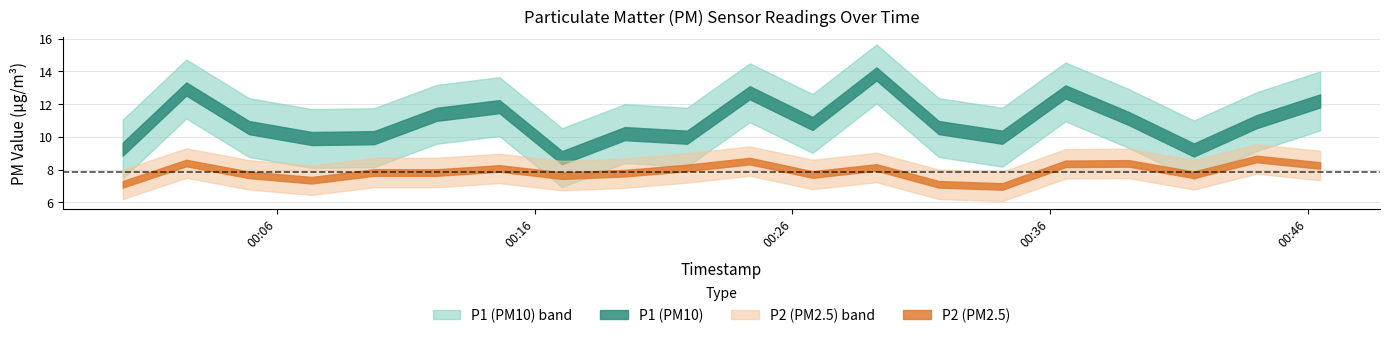

What is the difference between the second highest and minimum values in the P1 series?

4.2